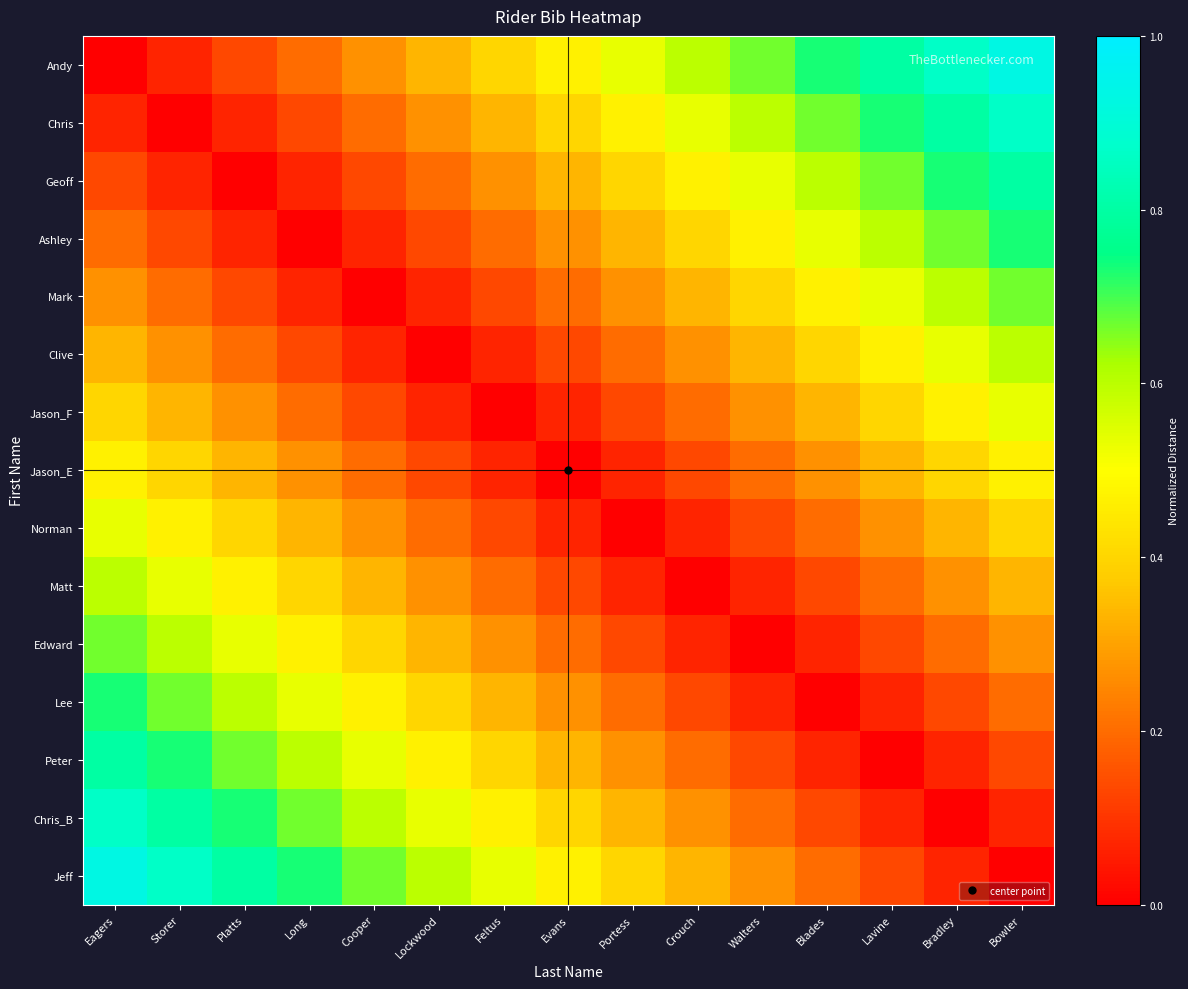

What is the greatest value displayed?

0.9